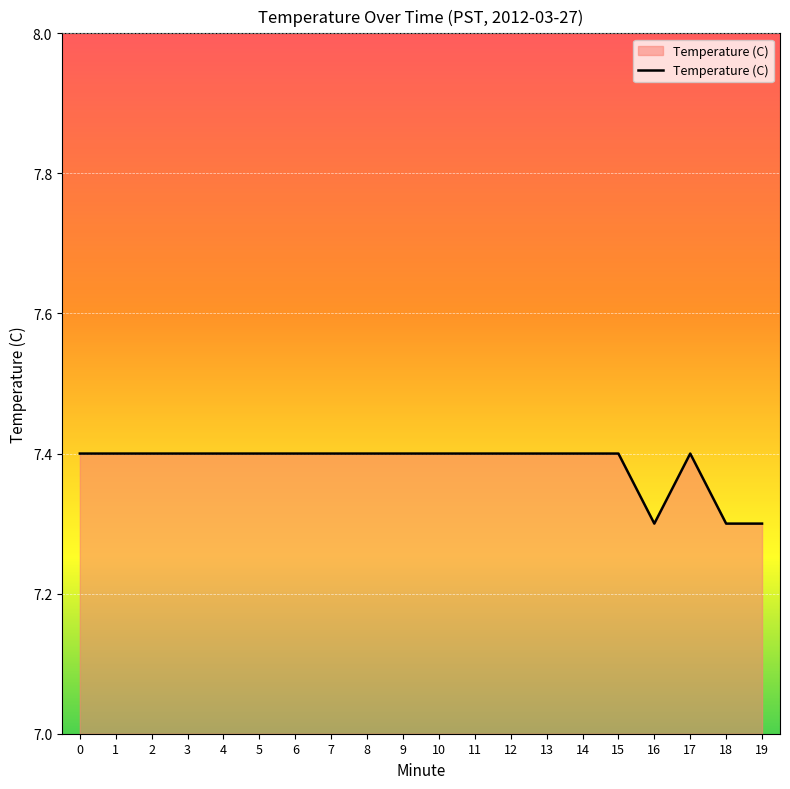

What is the maximum value shown in the chart?

7.4